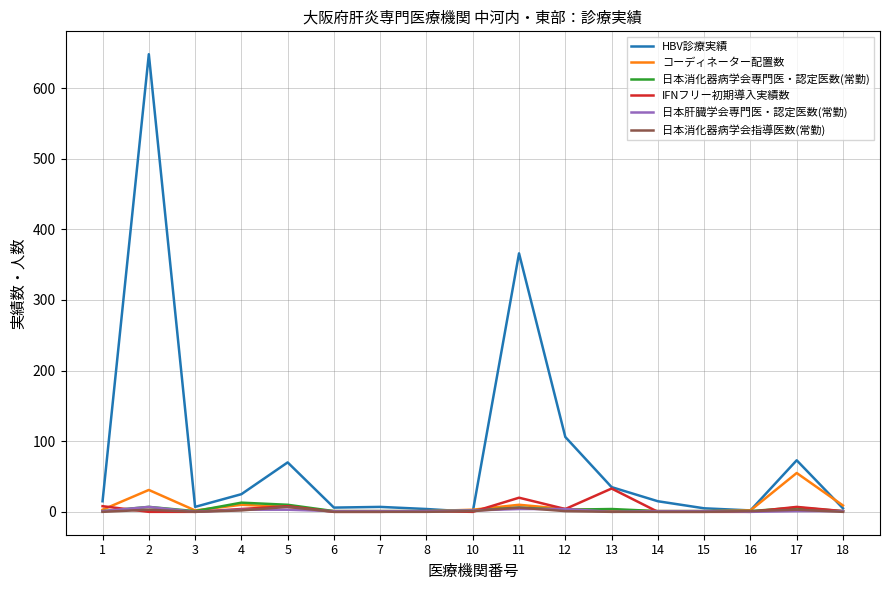

Which series has the largest total across all categories?

HBV診療実績